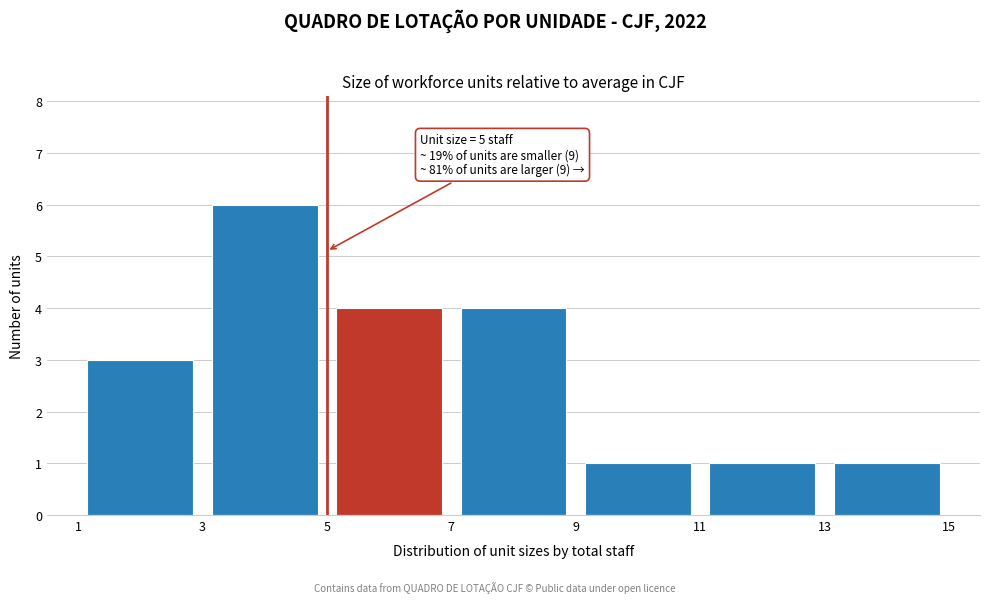

Over which range of the x-axis is the bar tallest?

3 to 5